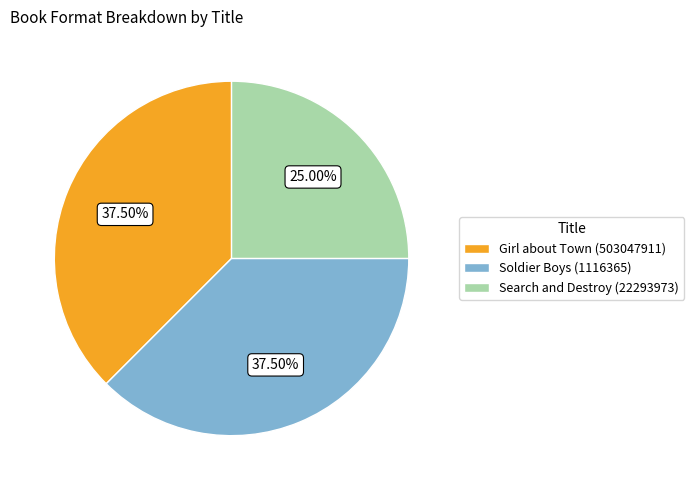

Do Girl about Town (503047911) and Soldier Boys (1116365) together represent more than half of the pie?

Yes